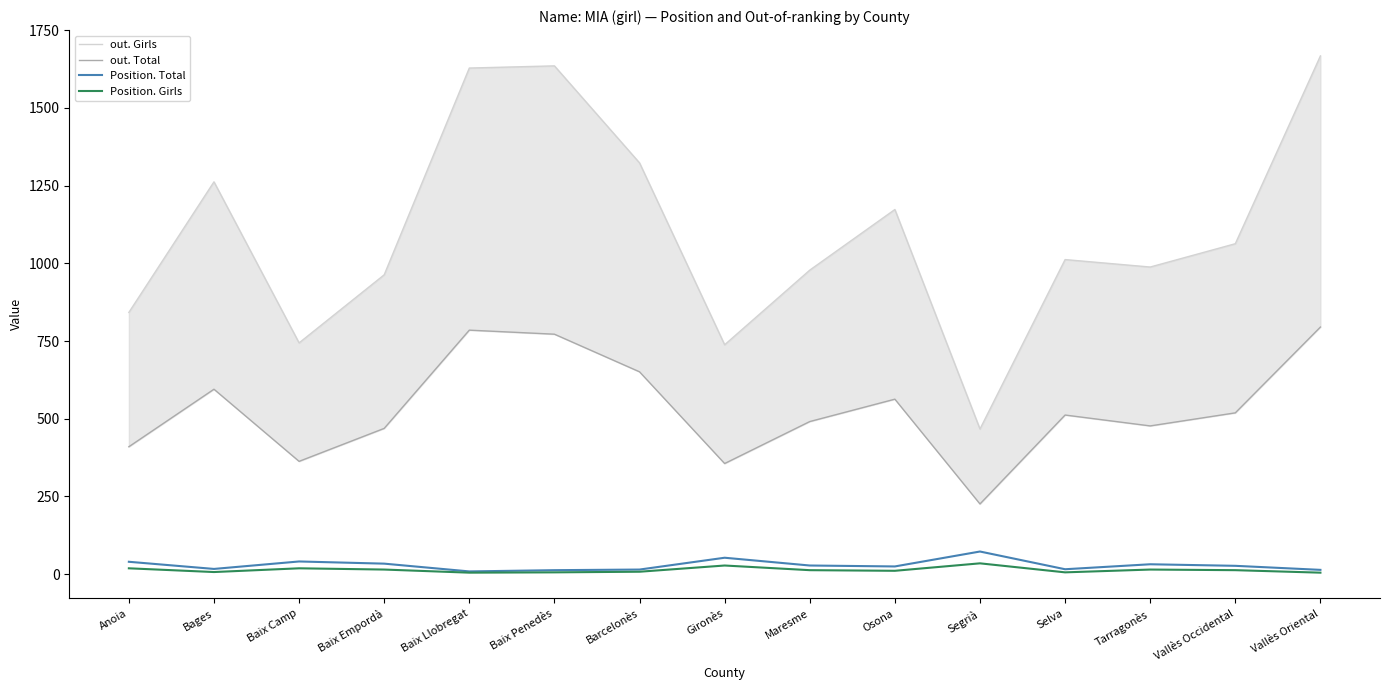

Between Tarragonès and Gironès, which is larger?

Tarragonès